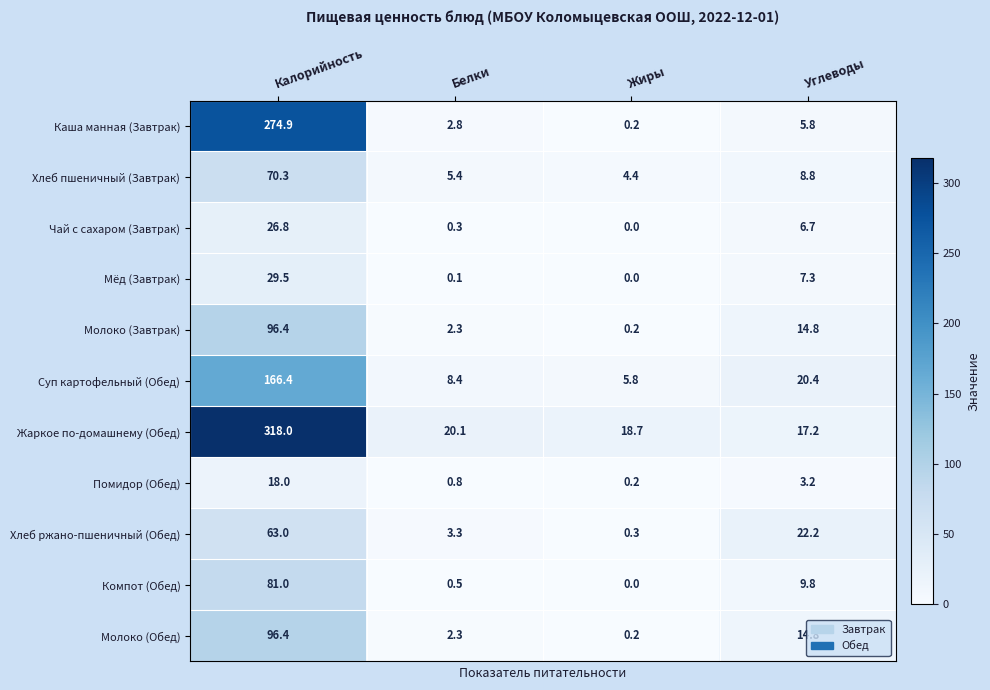

Rank the categories by Мёд (Завтрак) value from highest to lowest.

Калорийность, Углеводы, Белки, Жиры